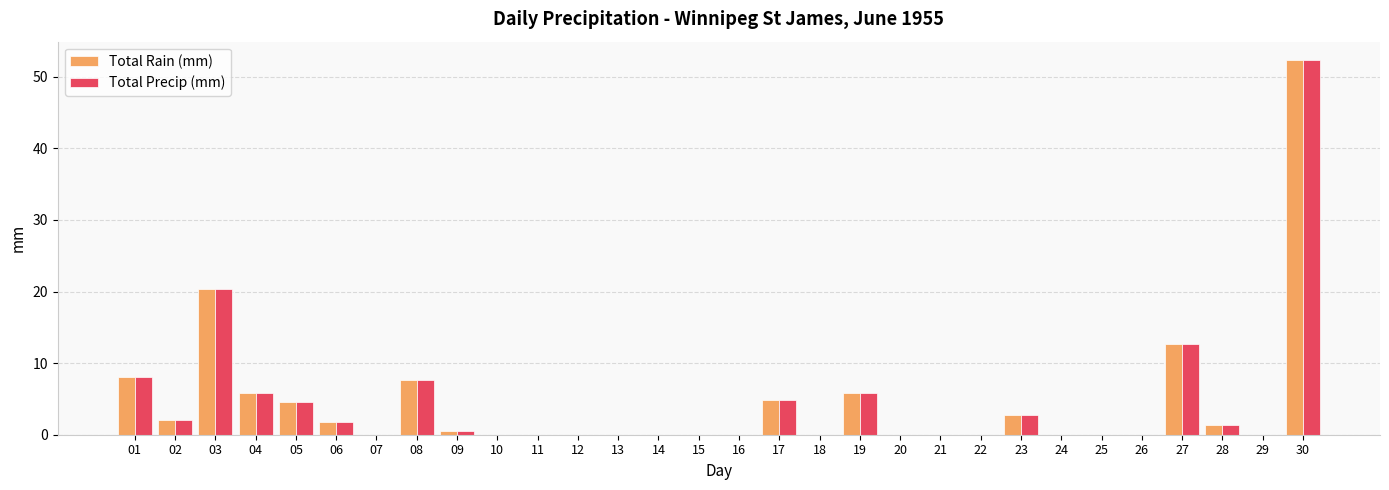

The Total Precip (mm) series shows 12.7 at 27. True or false?

True